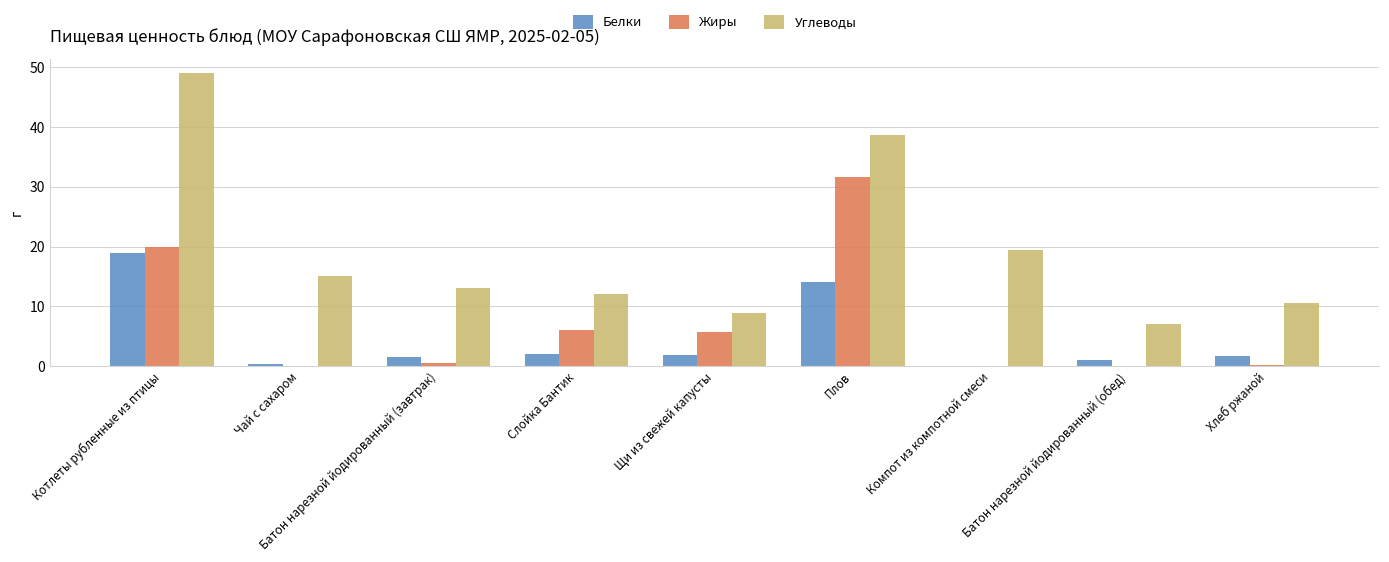

At which label is Углеводы closest to 28?

Компот из компотной смеси